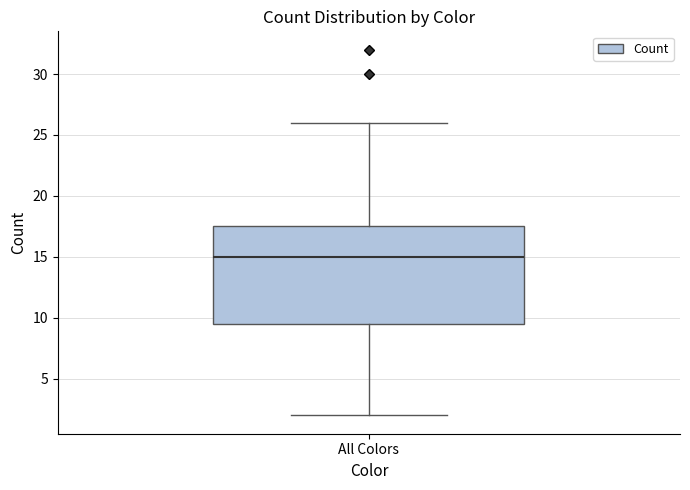

Where is the lower edge of the box for All Colors on the y-axis? The values are not printed on the chart, so give them approximately, as read against the axis.

9.5